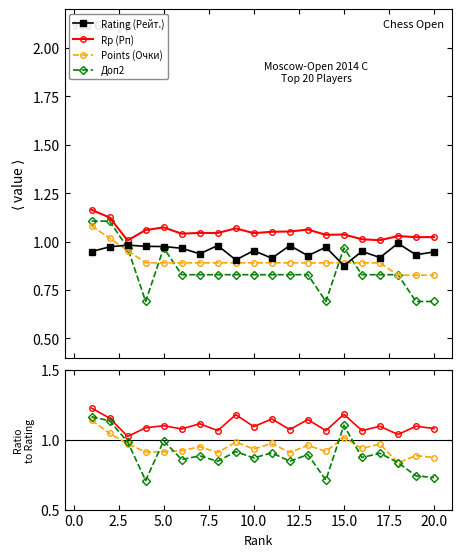

What is the difference between the highest and lowest values at 5.0?

0.2